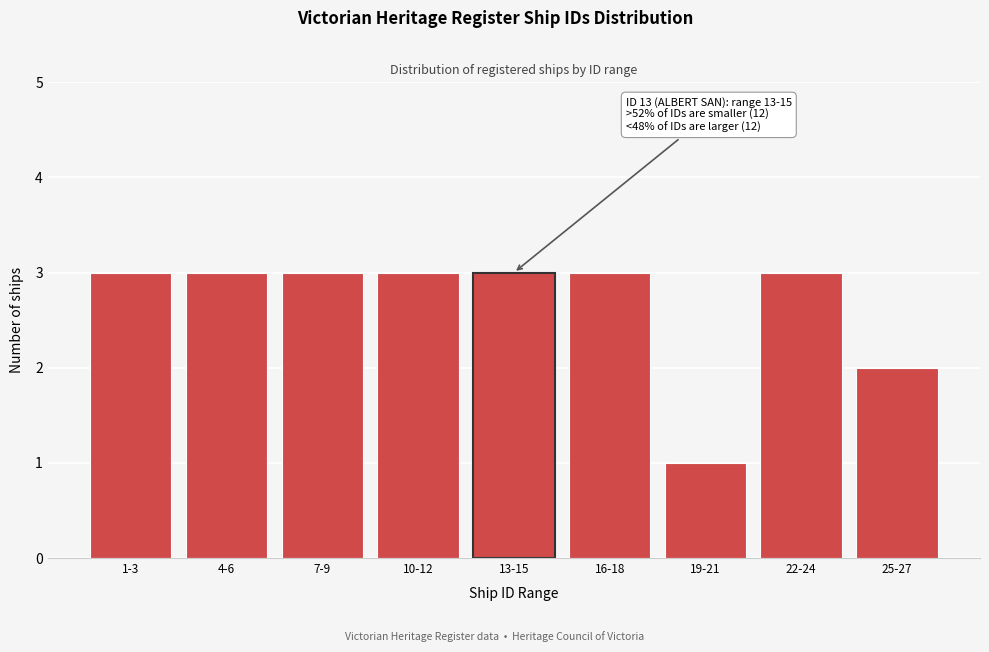

Reading left to right, transcribe all the data shown in this chart.

1-3=3	4-6=3	7-9=3	10-12=3	13-15=3	16-18=3	19-21=1	22-24=3	25-27=2